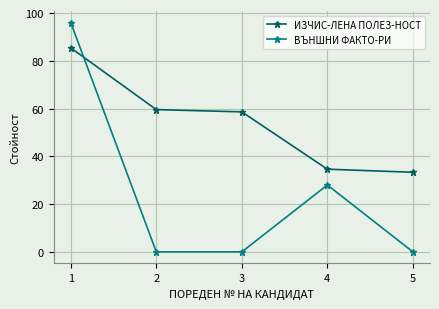

How many times do ИЗЧИС-ЛЕНА ПОЛЕЗ-НОСТ and ВЪНШНИ ФАКТО-РИ cross each other?

1